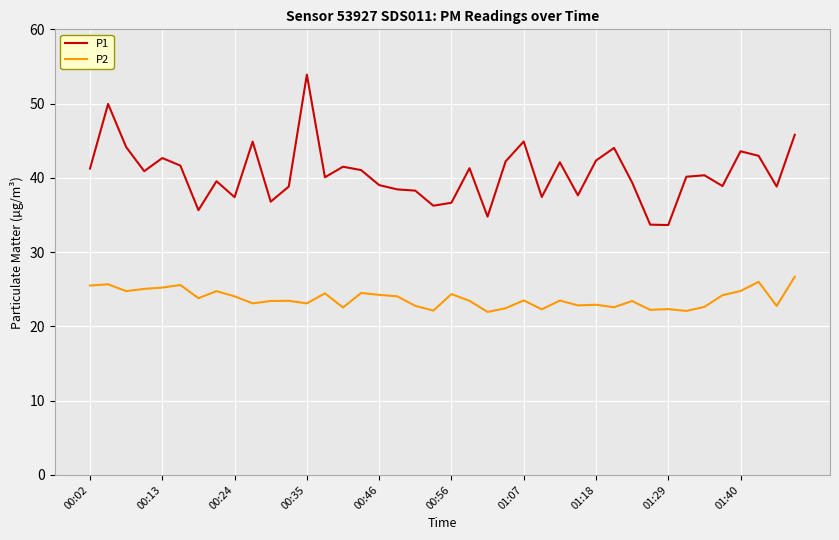

True or false: P1 and P2 cross at least once.

False